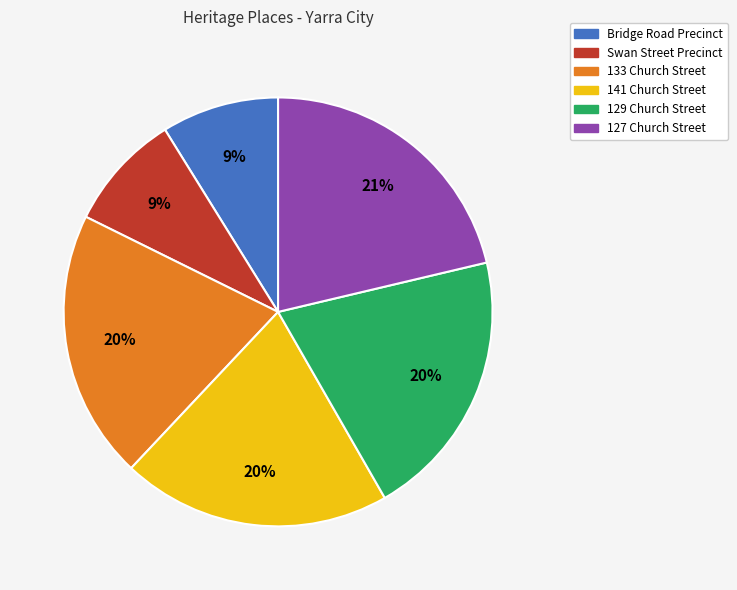

Combined, do 133 Church Street and Swan Street Precinct account for over 50%?

No